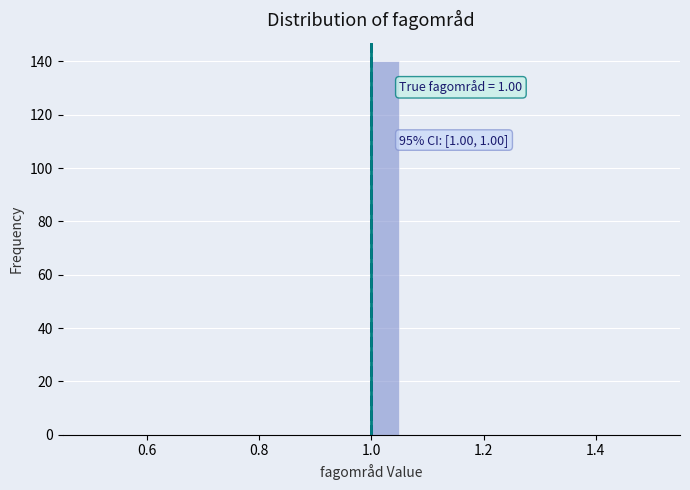

Around what value on the x-axis is the tallest bar? Give the approximate position of its centre, as read against the axis.

1.02